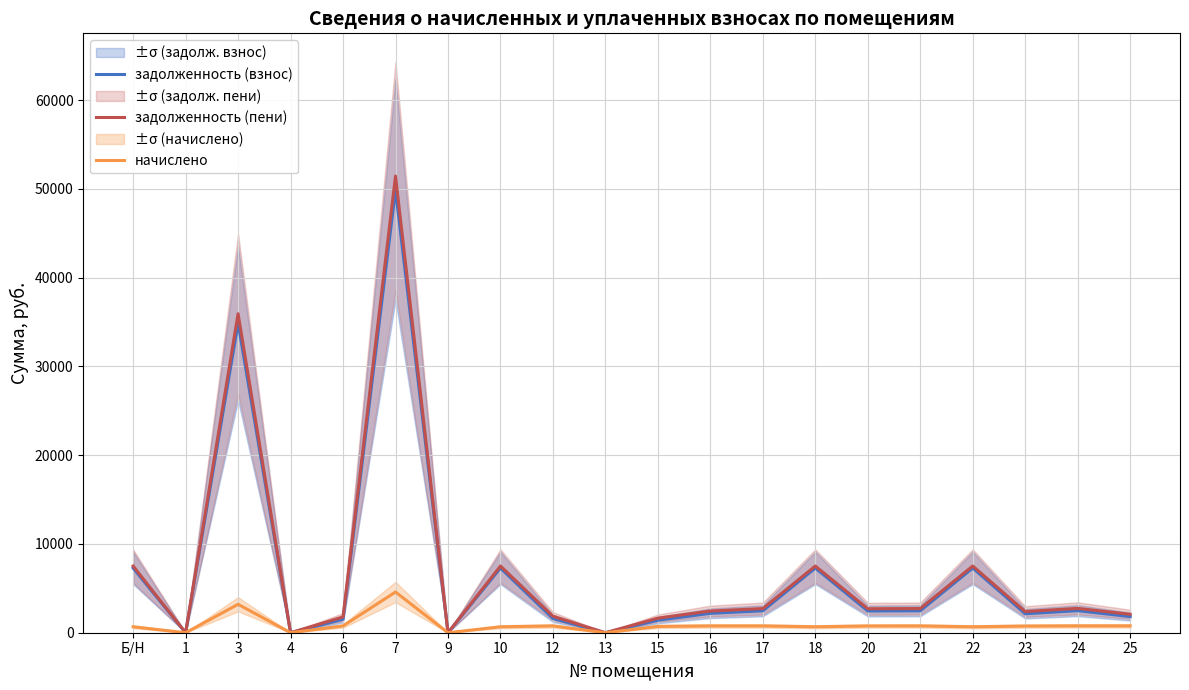

Is it true that начислено equals 0.0 at 9?

True